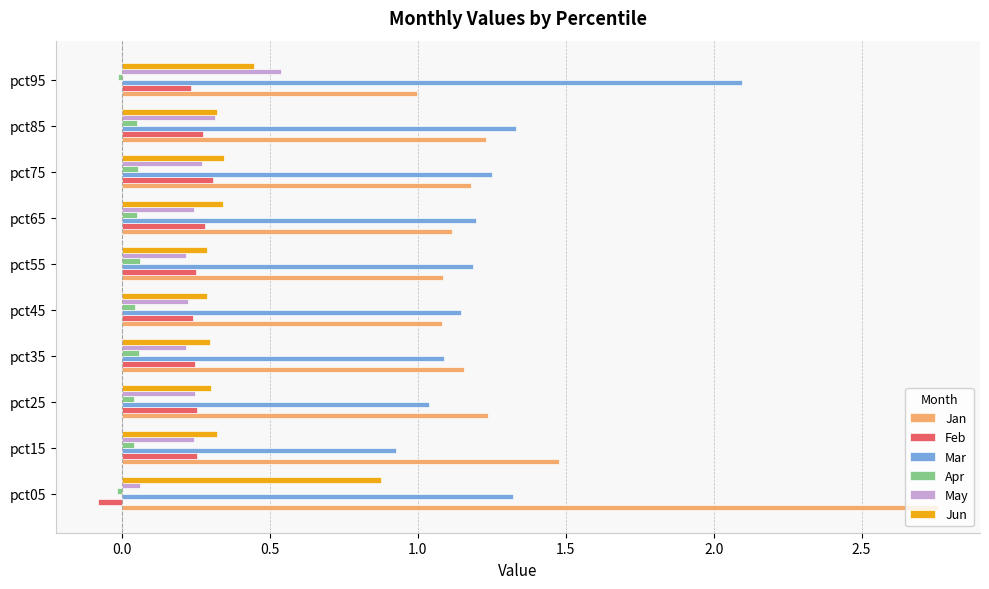

Which series has the widest spread of values?

Jan